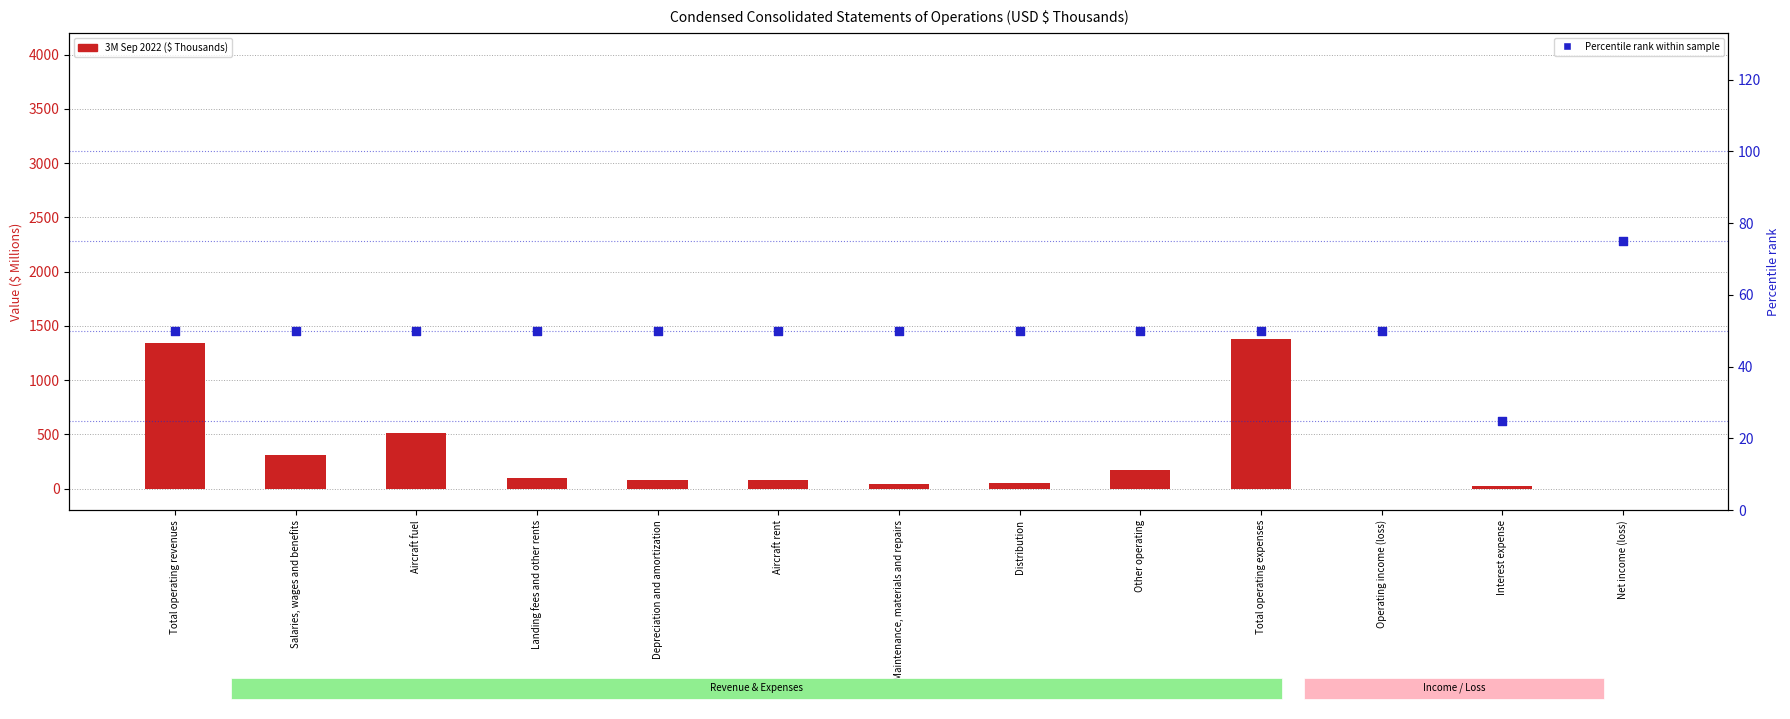

Which series has the largest total across all categories?

3M Sep 2022 ($ Thousands)